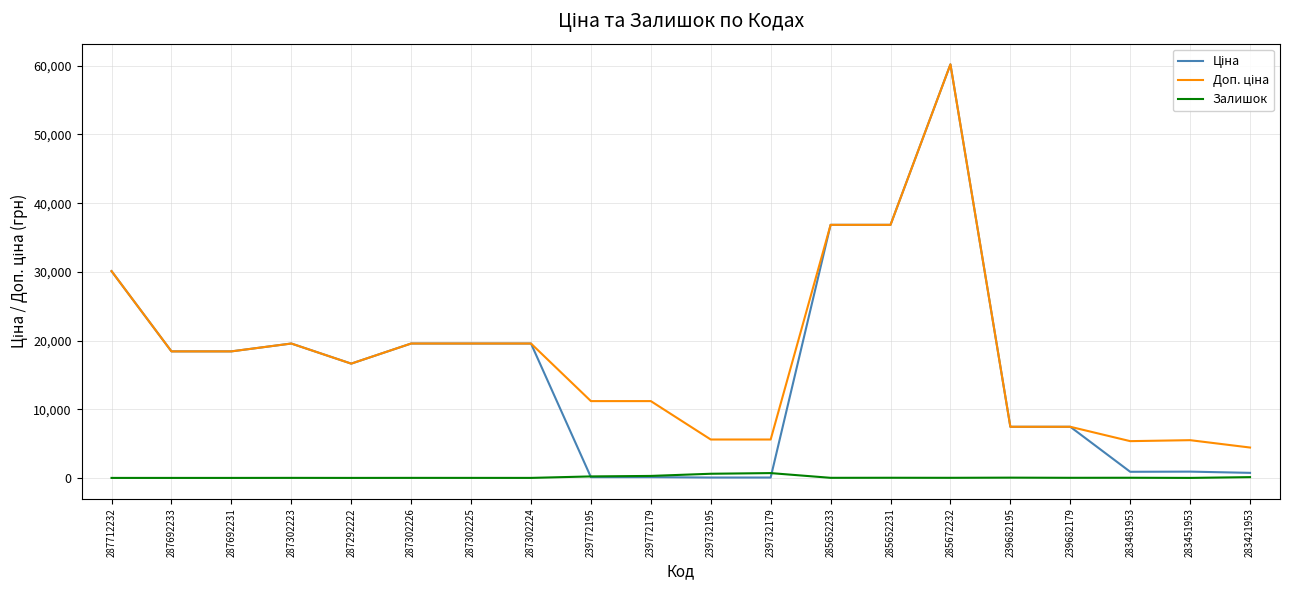

At which category is the sum across all series the highest?

285672232